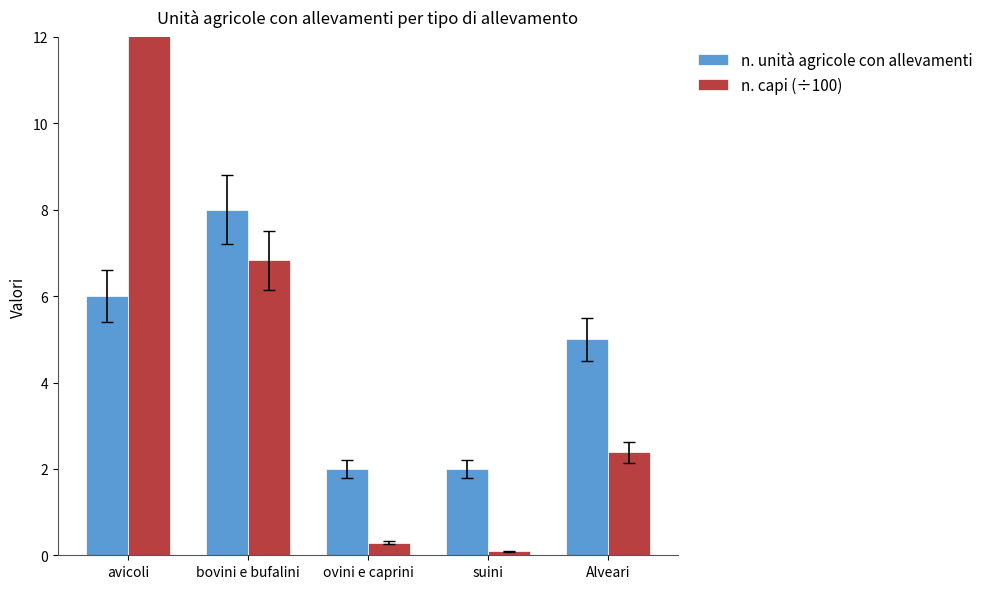

How many data points in n. unità agricole con allevamenti are above 5?

2